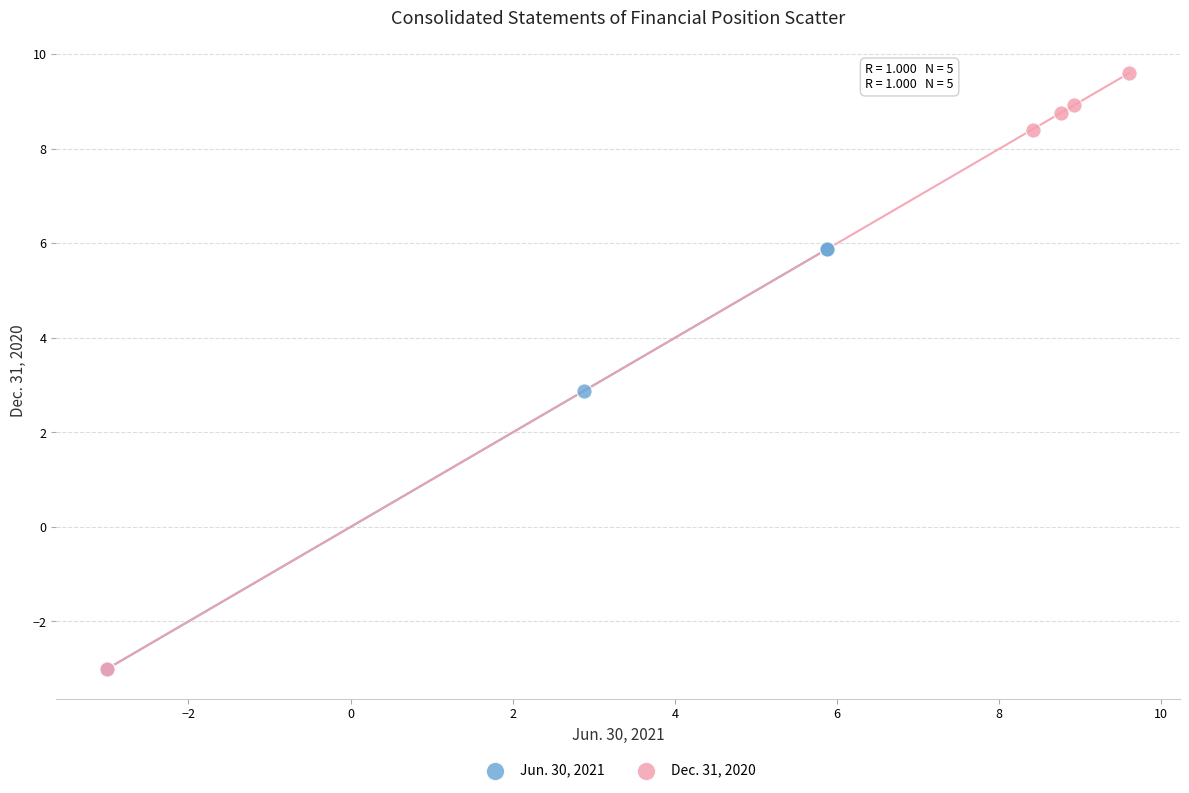

Which series has the largest Y range (max minus min)?

Dec. 31, 2020